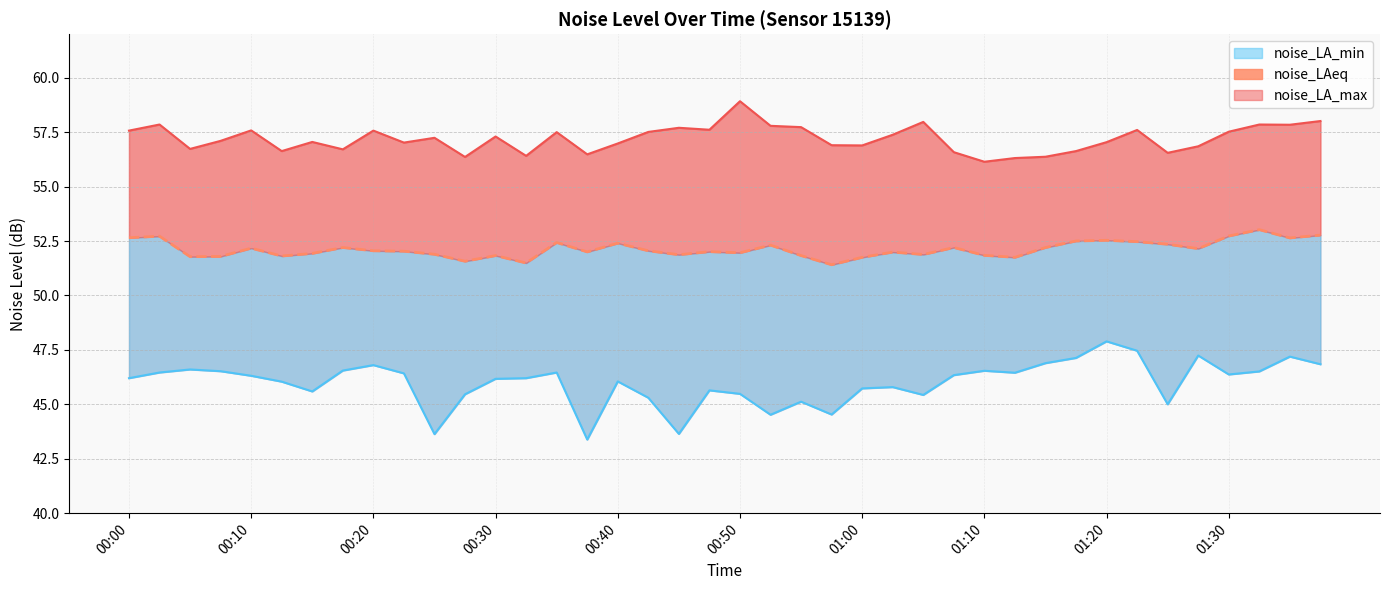

Is it true that the value at 00:50 is 24.5?

False